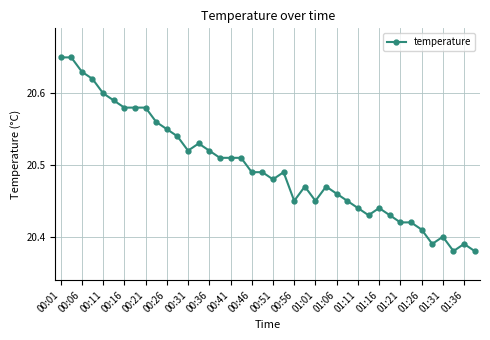

What is the difference between the maximum and minimum values?

0.3